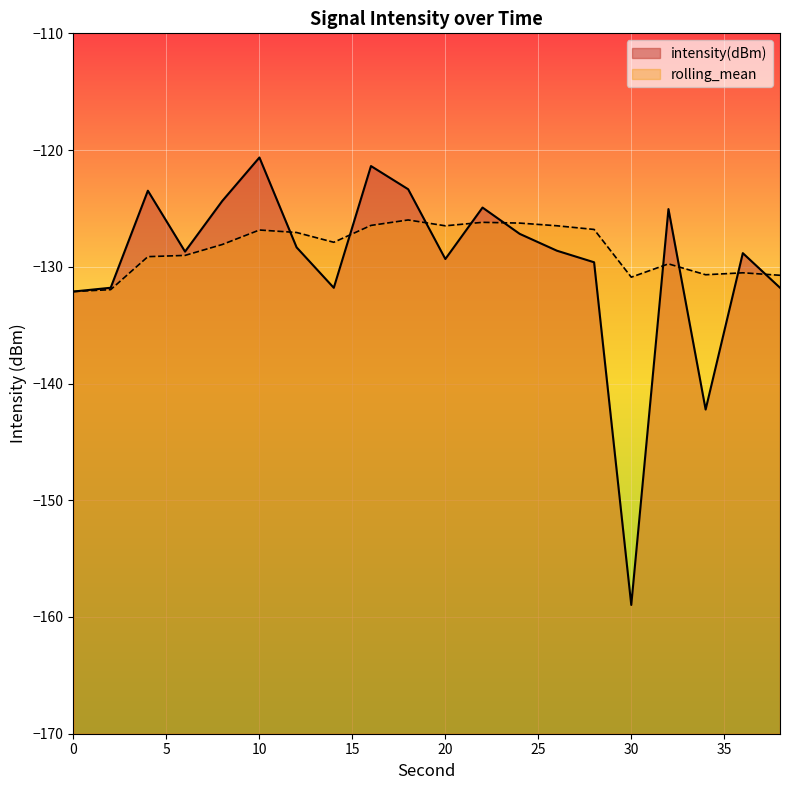

Which series has the widest spread of values?

intensity(dBm)